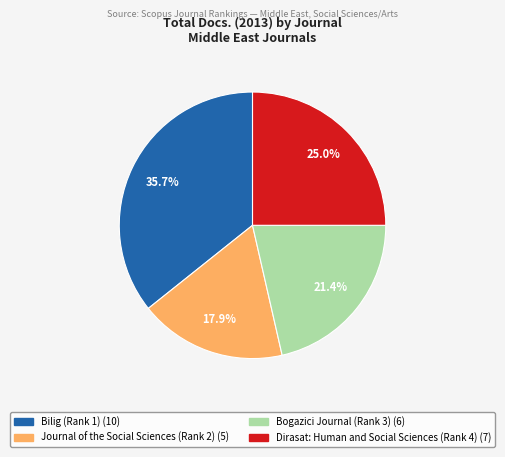

Approximately how many times larger is the value at Journal of the Social Sciences (Rank 2) compared to Dirasat: Human and Social Sciences (Rank 4)?

0.7